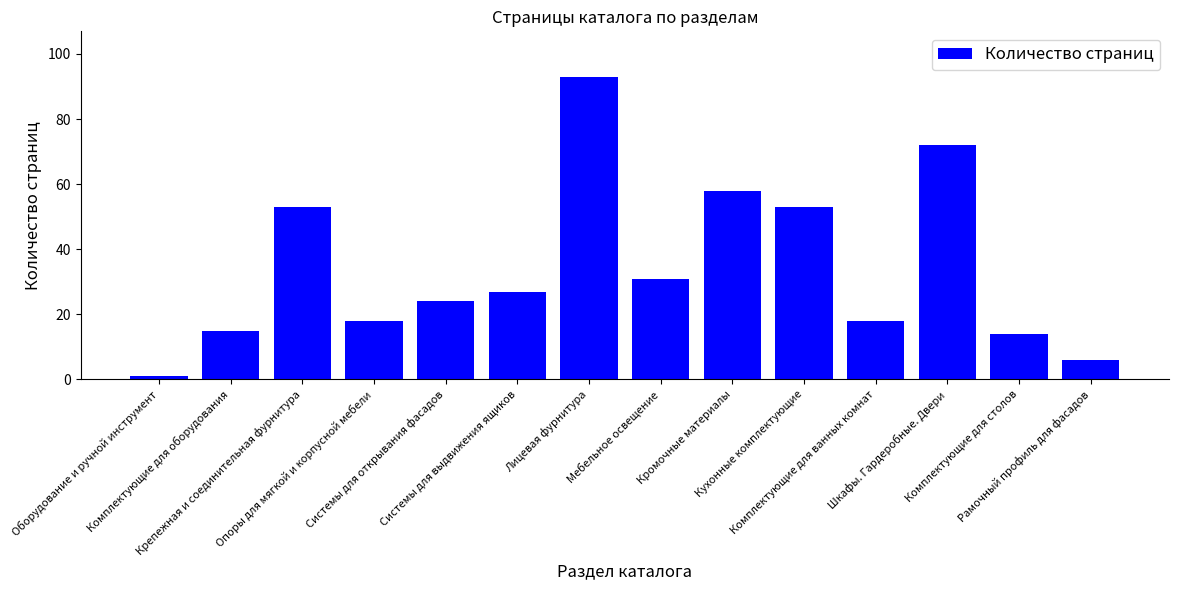

Reading left to right, list all the values displayed in this chart.

Оборудование и ручной инструмент=1	Комплектующие для оборудования=15	Крепежная и соединительная фурнитура=53	Опоры для мягкой и корпусной мебели=18	Системы для открывания фасадов=24	Системы для выдвижения ящиков=27	Лицевая фурнитура=93	Мебельное освещение=31	Кромочные материалы=58	Кухонные комплектующие=53	Комплектующие для ванных комнат=18	Шкафы. Гардеробные. Двери=72	Комплектующие для столов=14	Рамочный профиль для фасадов=6